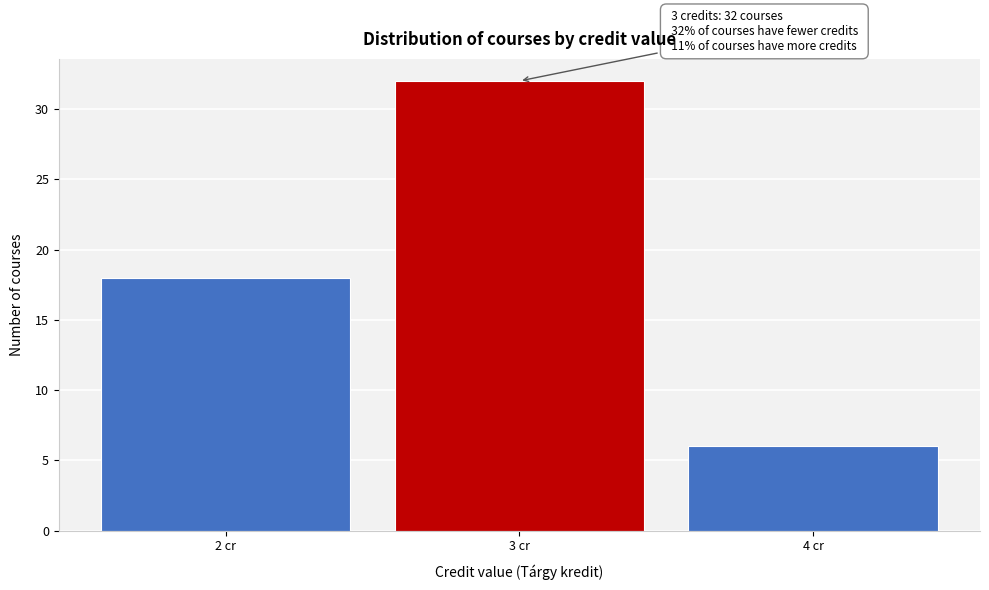

Which range on the x-axis has the tallest bar?

2.5 to 3.5